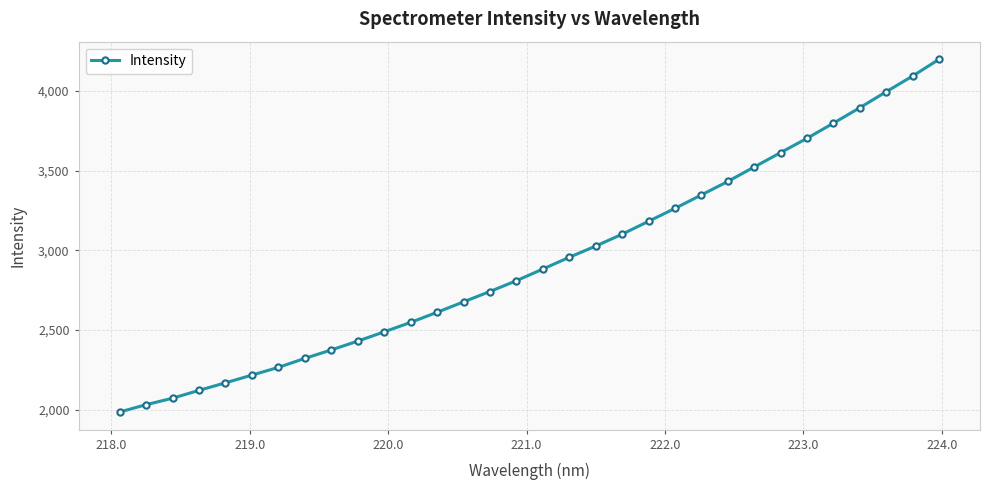

How many values exceed 2882?

16